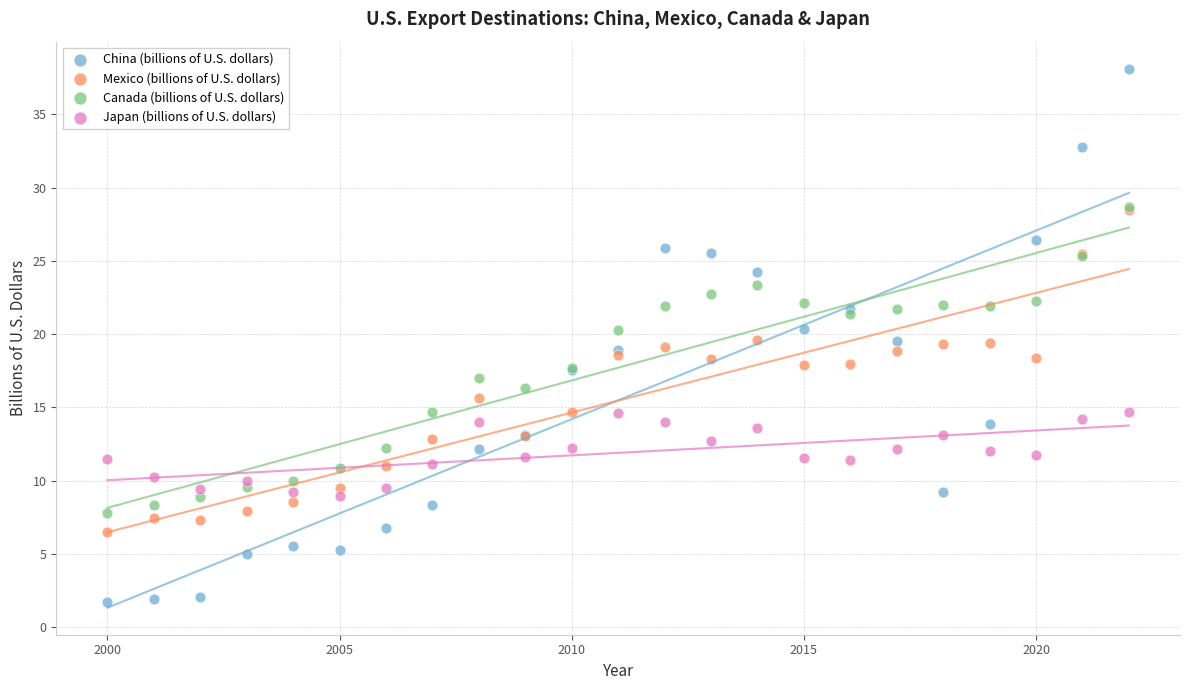

Which series contains the highest Y value?

China (billions of U.S. dollars)